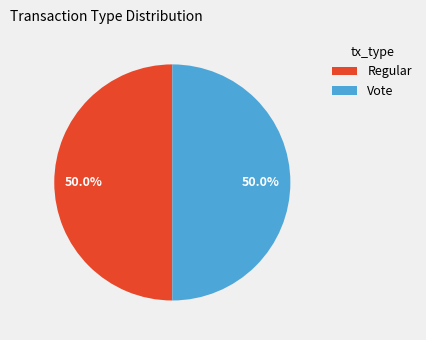

Approximately how many times larger is the value at Regular compared to Vote?

1.0